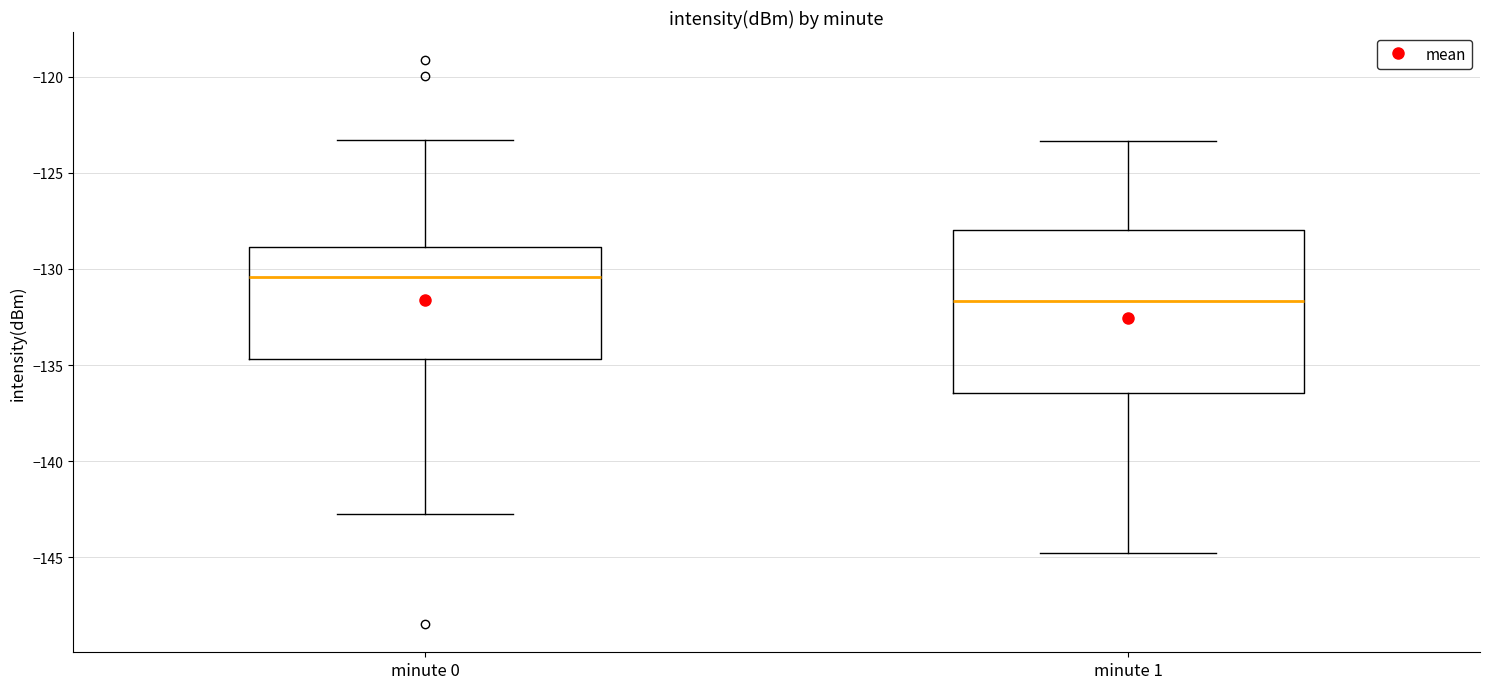

Reading left to right, read every box against the y-axis: the position of its median line, the range the box covers, and the ends of its whiskers. The values are not printed on the chart, so give them approximately, as read against the axis.

minute 0: median -130.5, box -134.5 to -129.0, whiskers -142.5 to -123.5
minute 1: median -131.5, box -136.5 to -128.0, whiskers -145.0 to -123.5